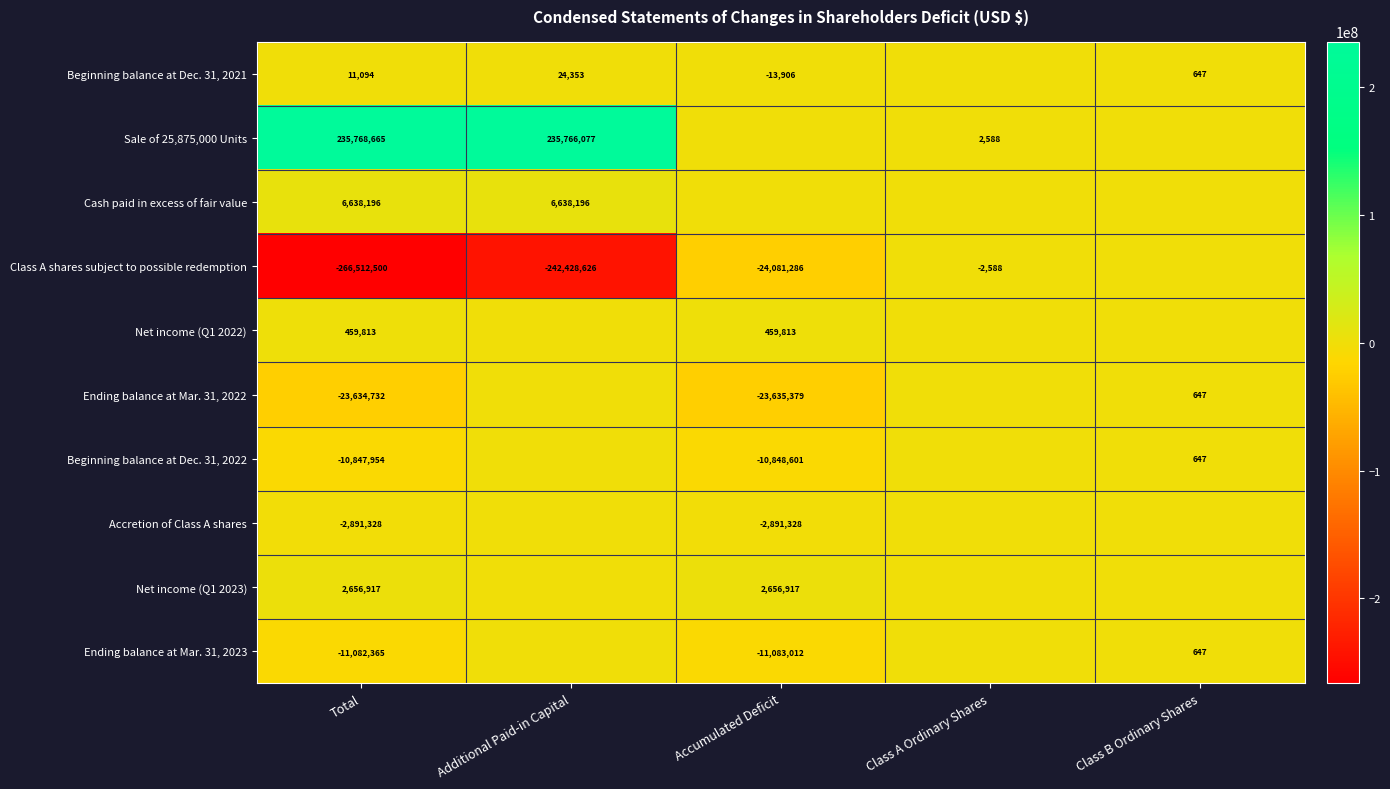

The Class A shares subject to possible redemption series shows -24081286 at Accumulated Deficit. True or false?

True